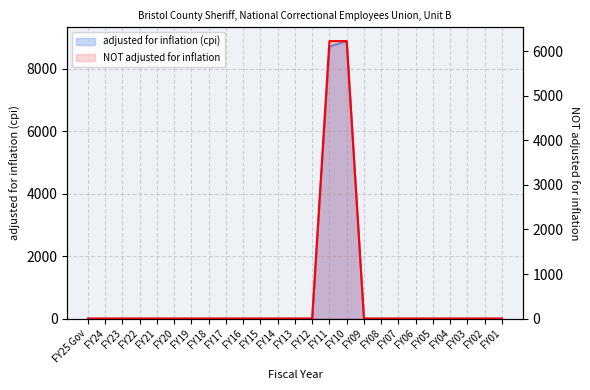

Reading left to right, list all the values displayed in this chart.

0	0	0	0	0	0	0	0	0	0	0	0	0	0	6229	6229	0	0	0	0	0	0	0	0	0